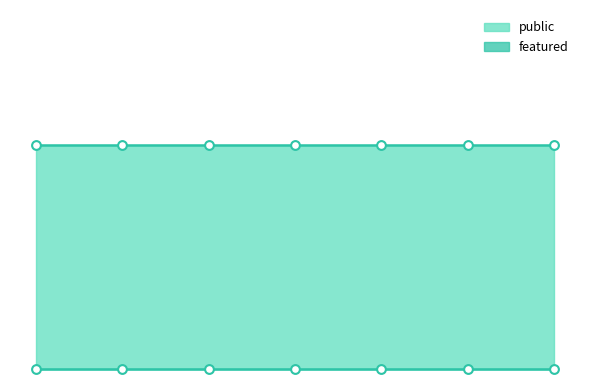

Which series reaches the minimum Y coordinate?

featured